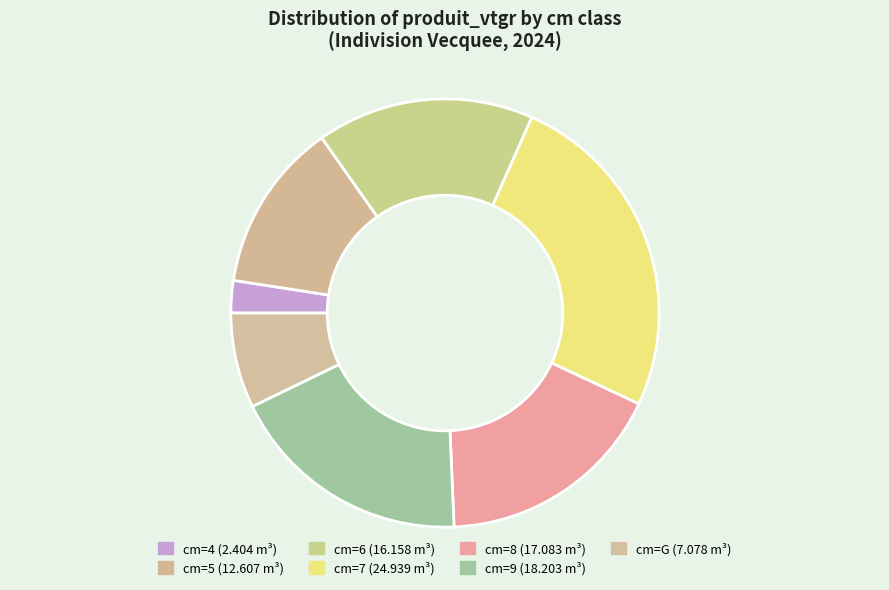

Count the number of slices in the pie.

7